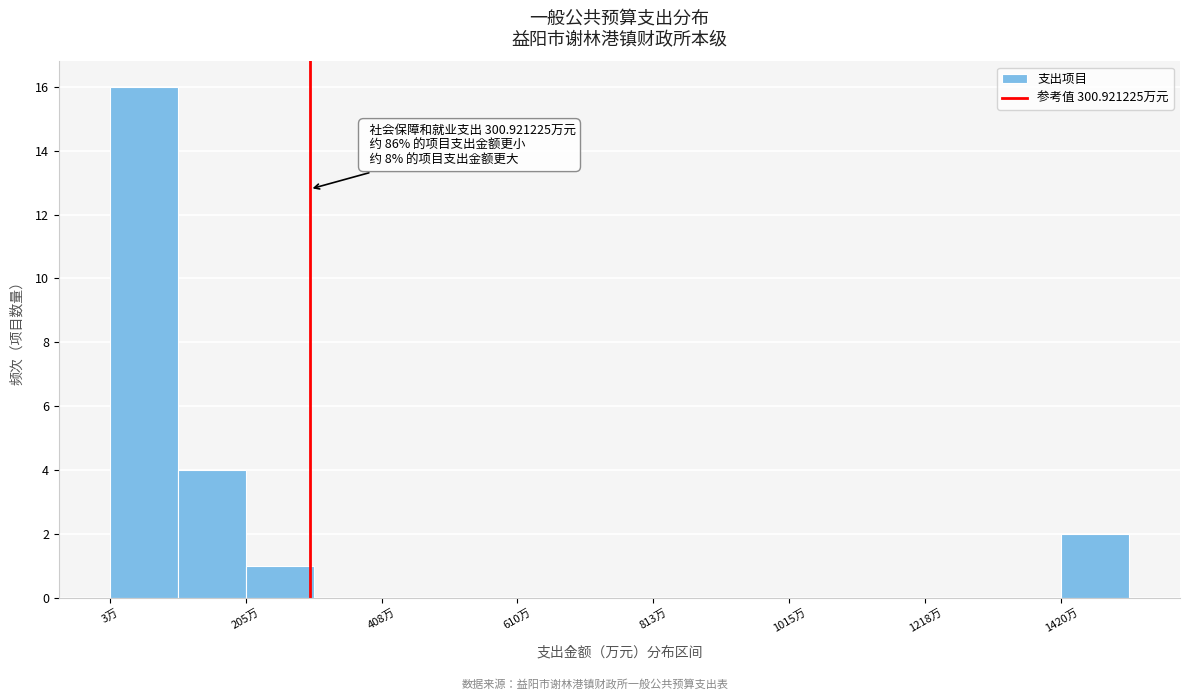

Around what value on the x-axis is the tallest bar? Give the approximate position of its centre, as read against the axis.

50